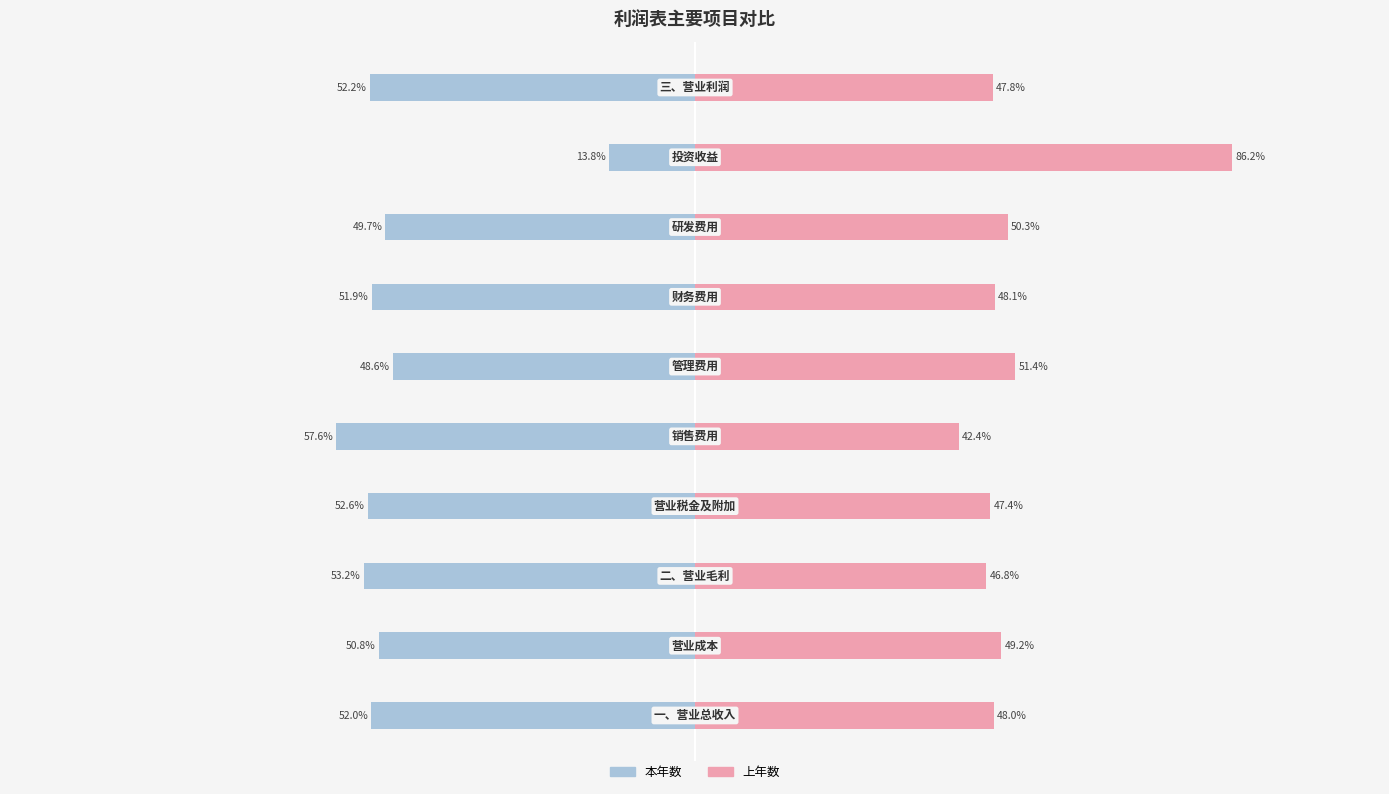

Rank the series by their maximum value, from highest to lowest.

上年数, 本年数